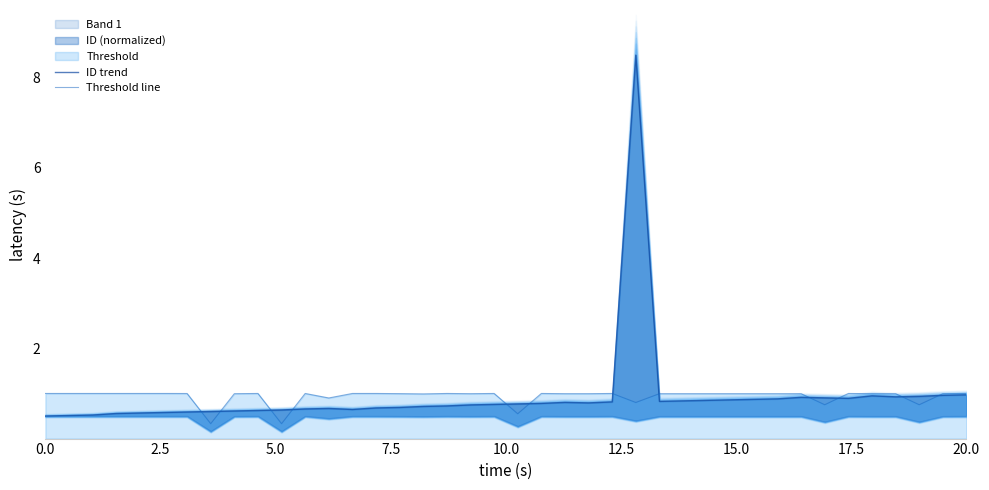

What is the difference between the maximum and minimum values in the Threshold line series?

0.7